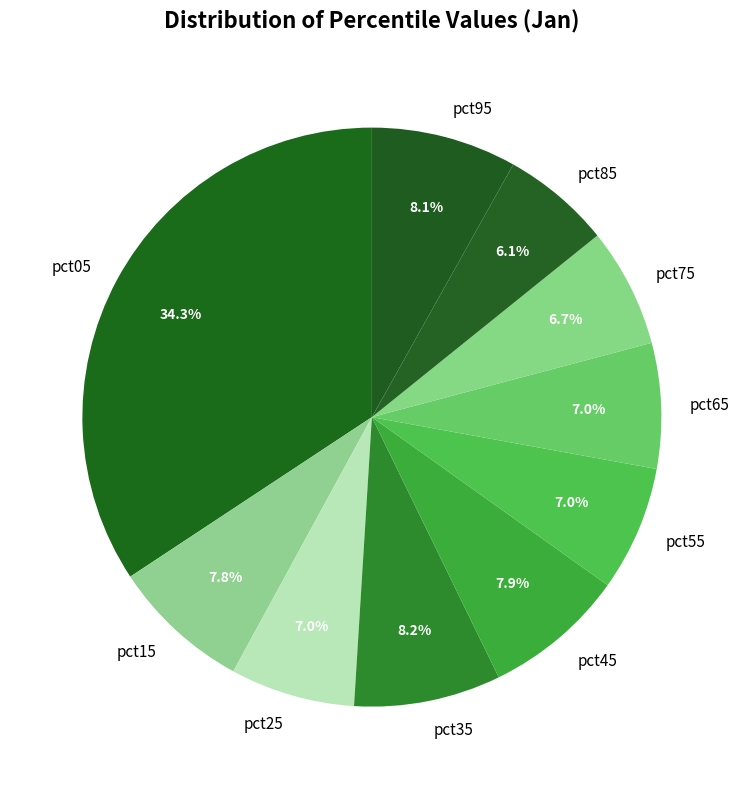

Is it true that pct75 is 7% of the pie?

True